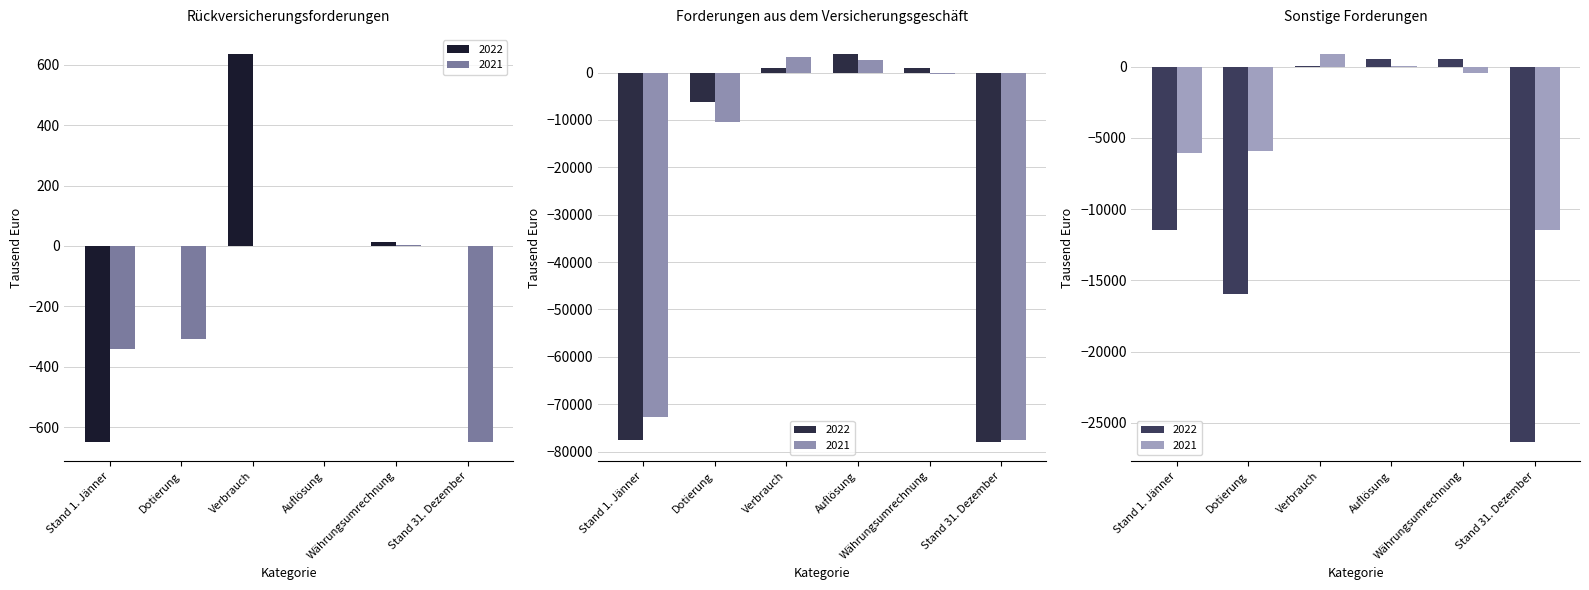

What is the label of the 1st bar from the left?

Stand 1. Jänner